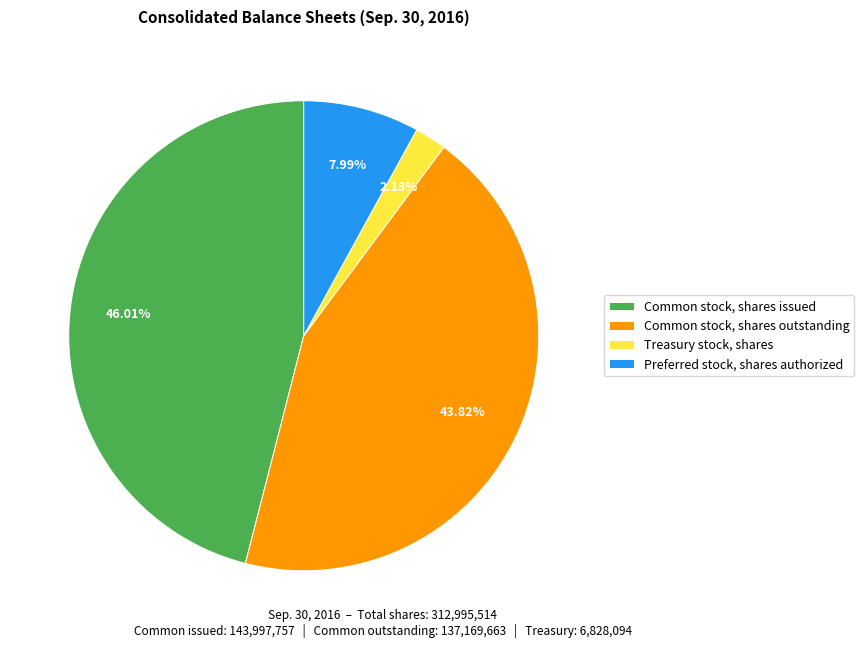

Which slice is the smallest?

Treasury stock, shares